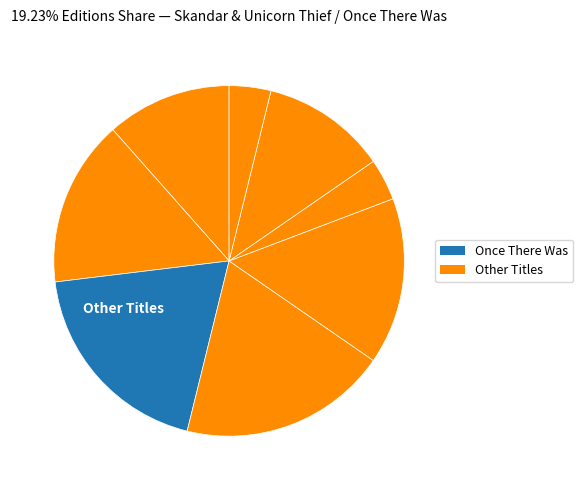

Is there a majority slice in this chart?

No